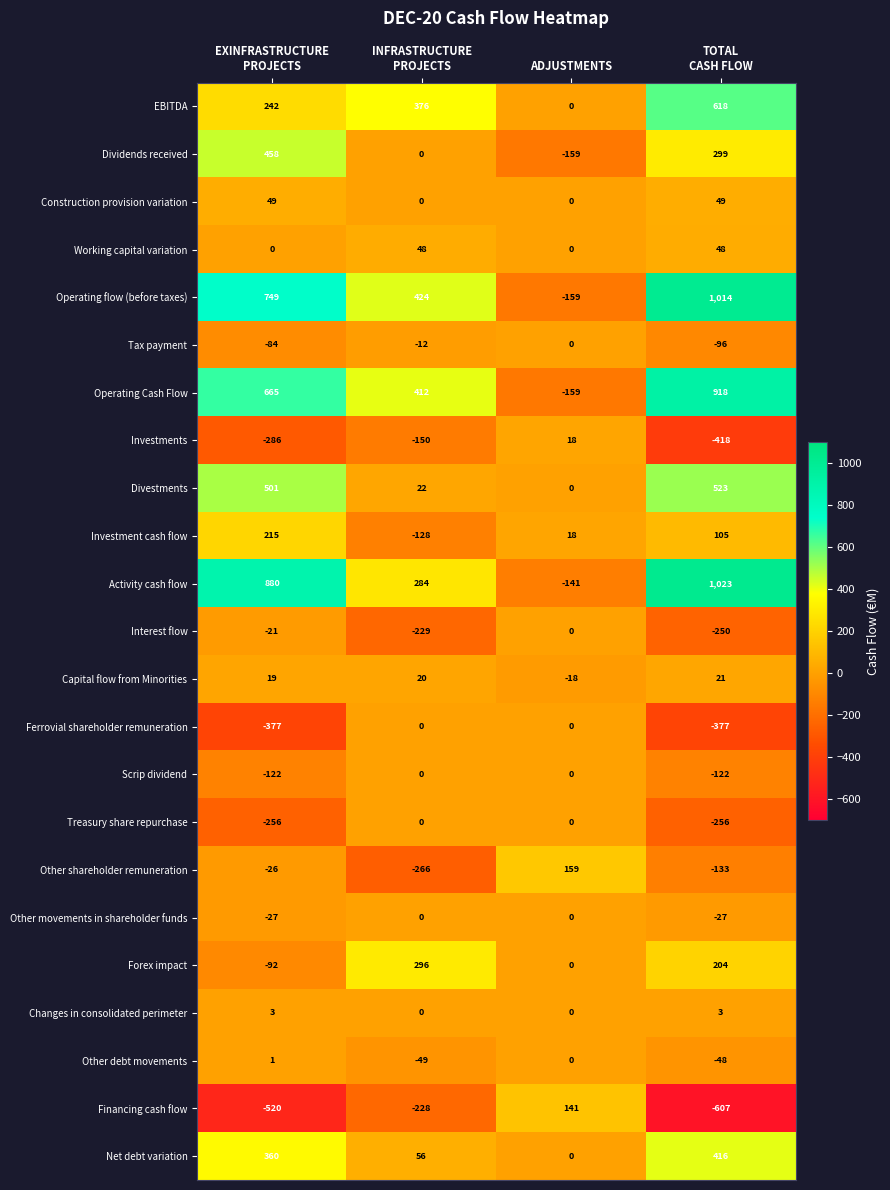

How many categories are shown in the chart?

4